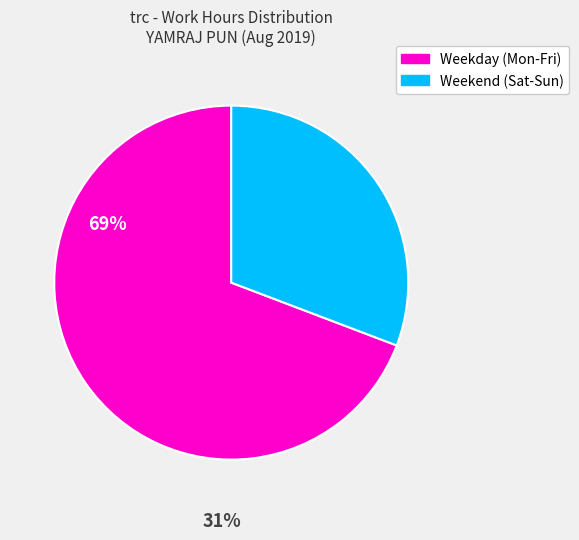

Is there a majority slice in this chart?

Yes